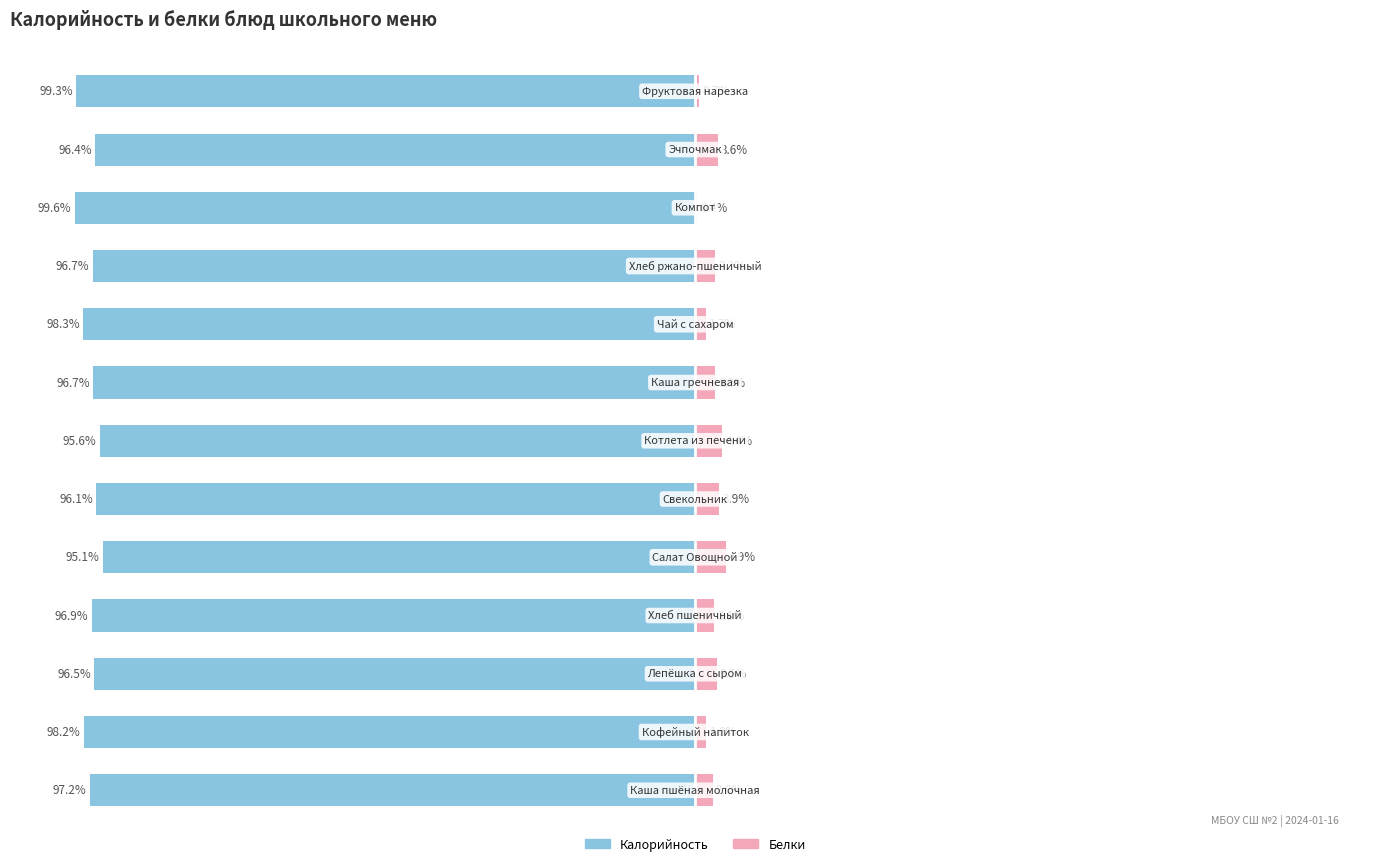

What is the difference between the maximum and minimum values in the Калорийность series?

4.5